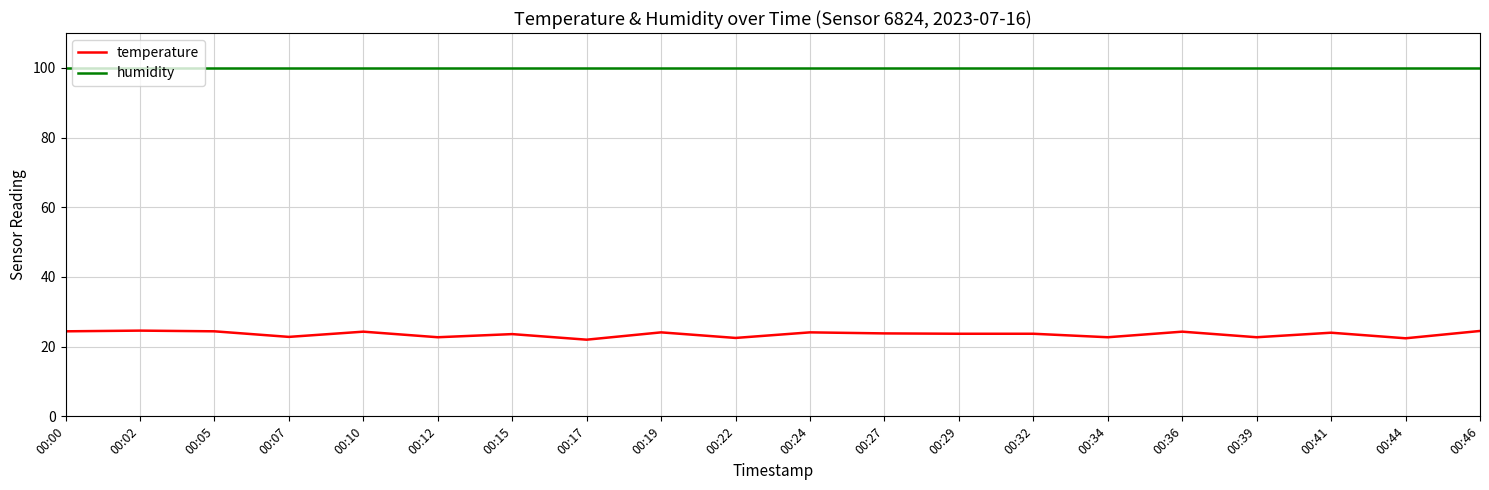

What is the approximate value of humidity at 00:15?

99.9